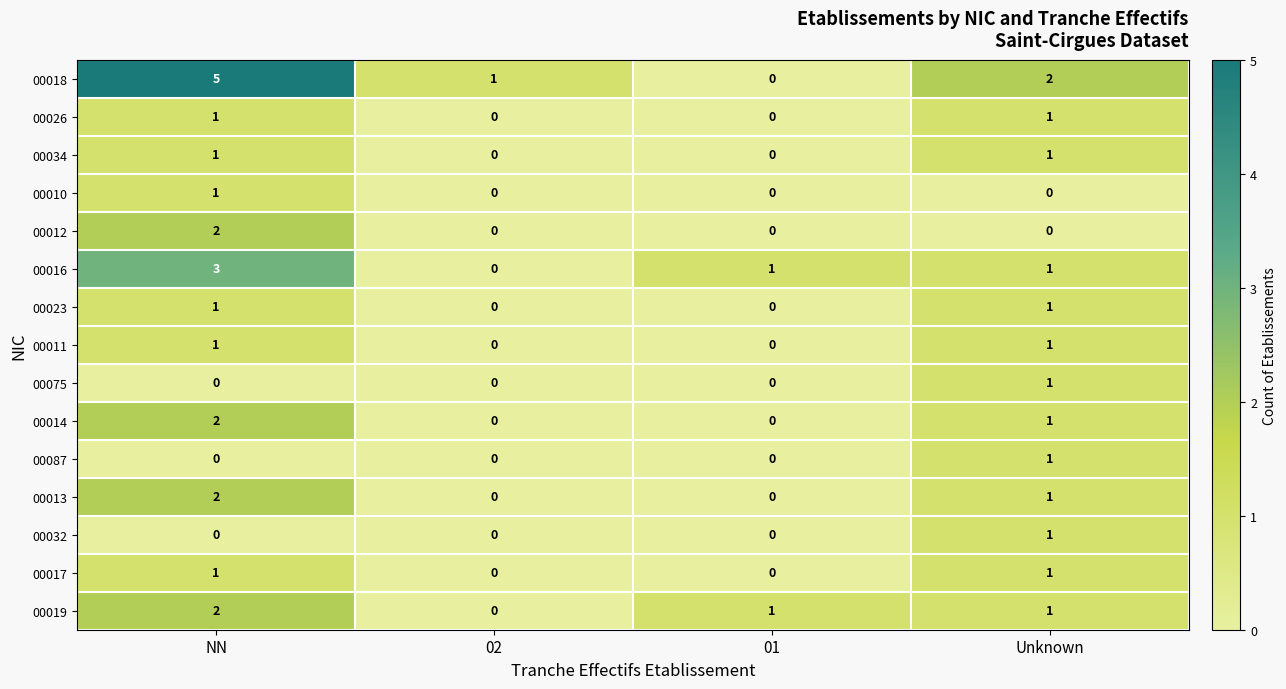

Is it true that 00014 equals 1 at 01?

False